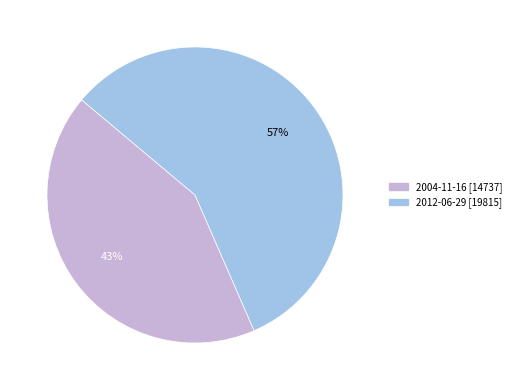

Count the number of slices in the pie.

2